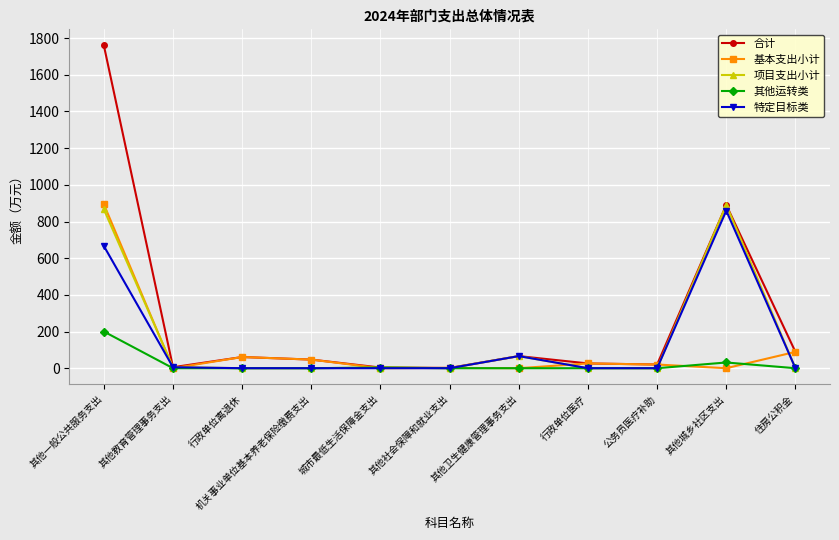

What are all the series names shown in the legend?

合计, 基本支出小计, 项目支出小计, 其他运转类, 特定目标类